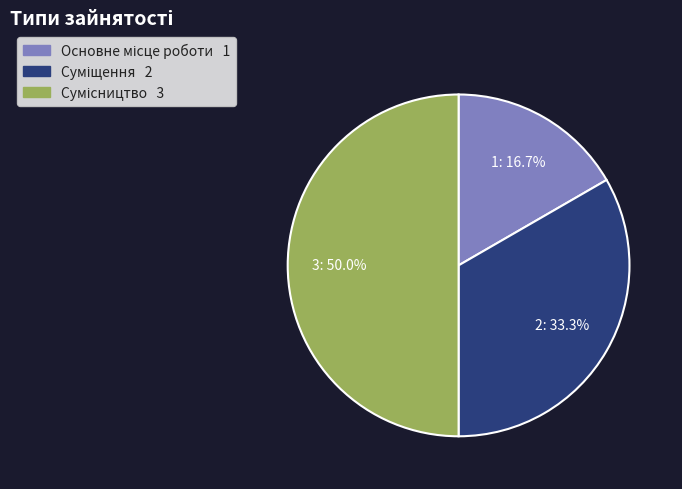

Count the number of slices in the pie.

3